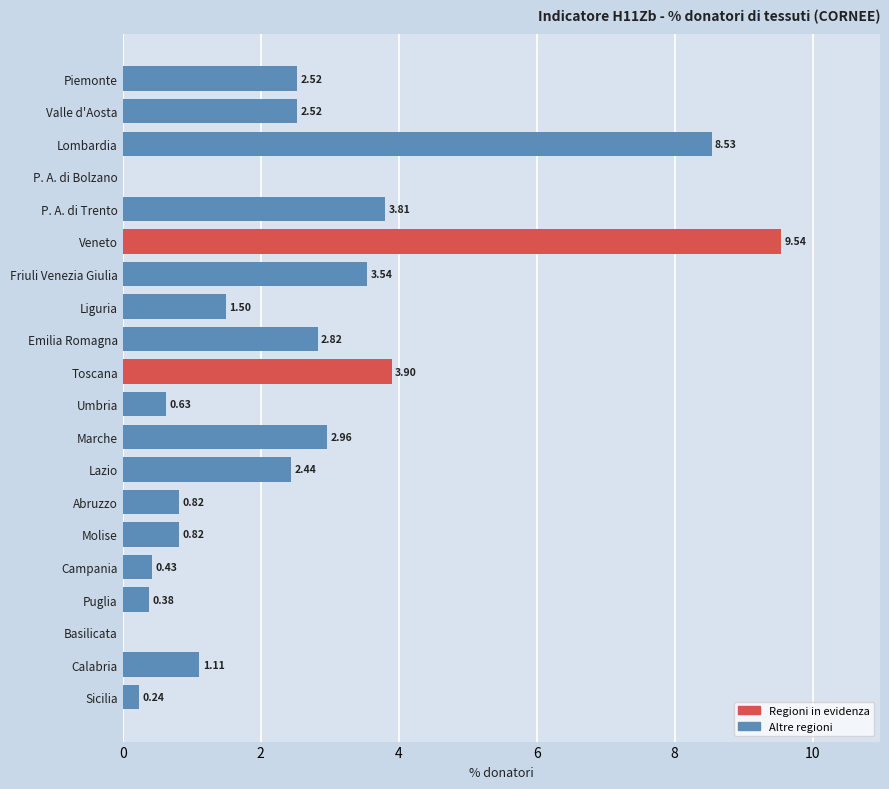

Where is the data nearest to the value 4?

Toscana